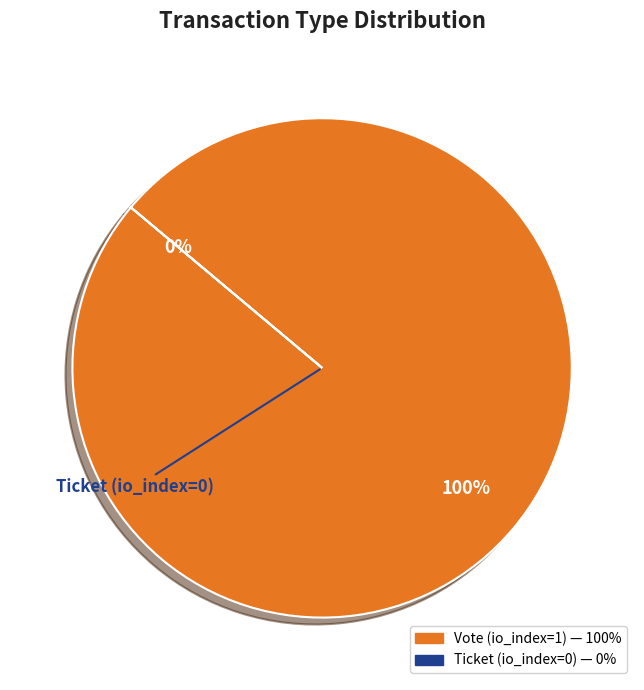

To the nearest percent, what percentage of the pie is Vote (io_index=1)?

100%